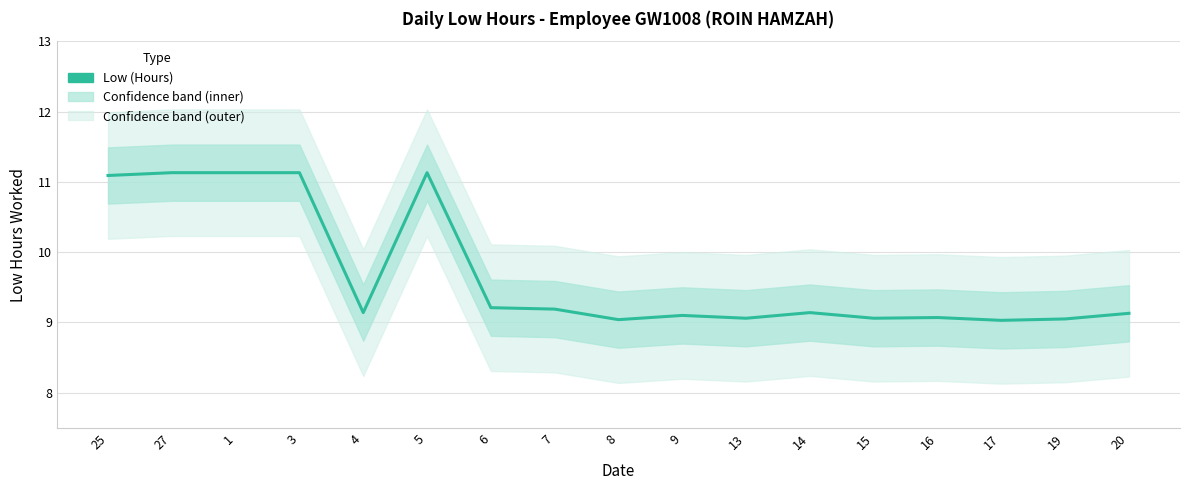

What is the value of the 7th point from the left?

9.2